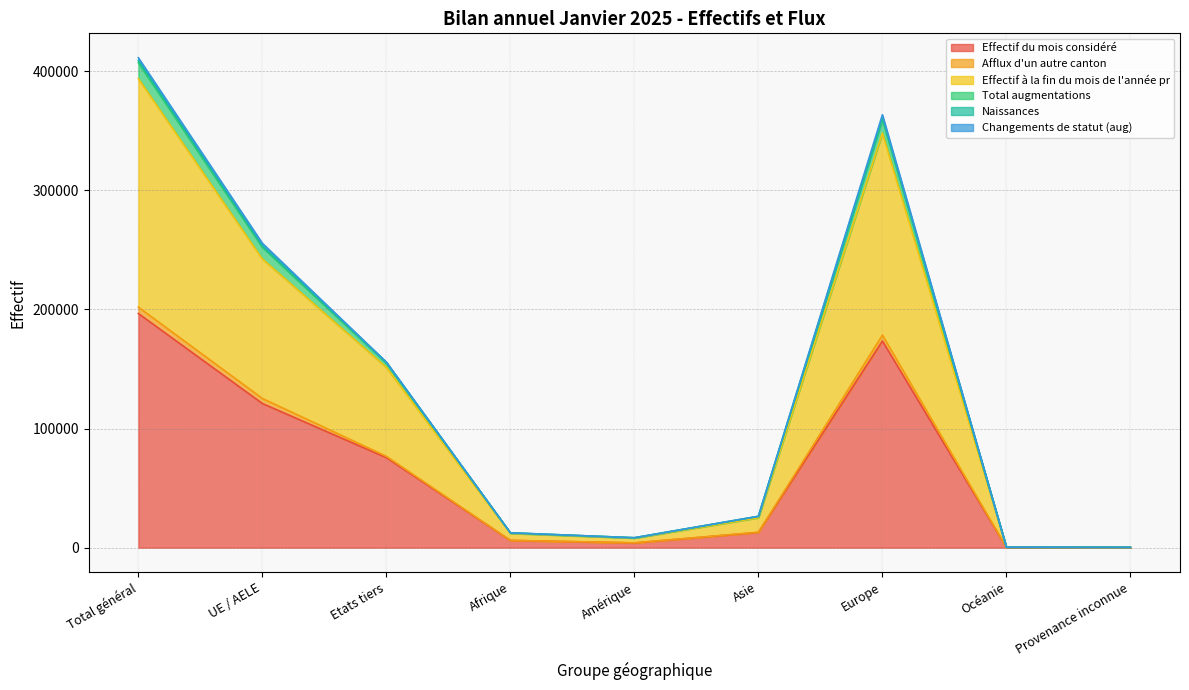

The Effectif du mois considéré series shows 120098 at Total général. True or false?

False